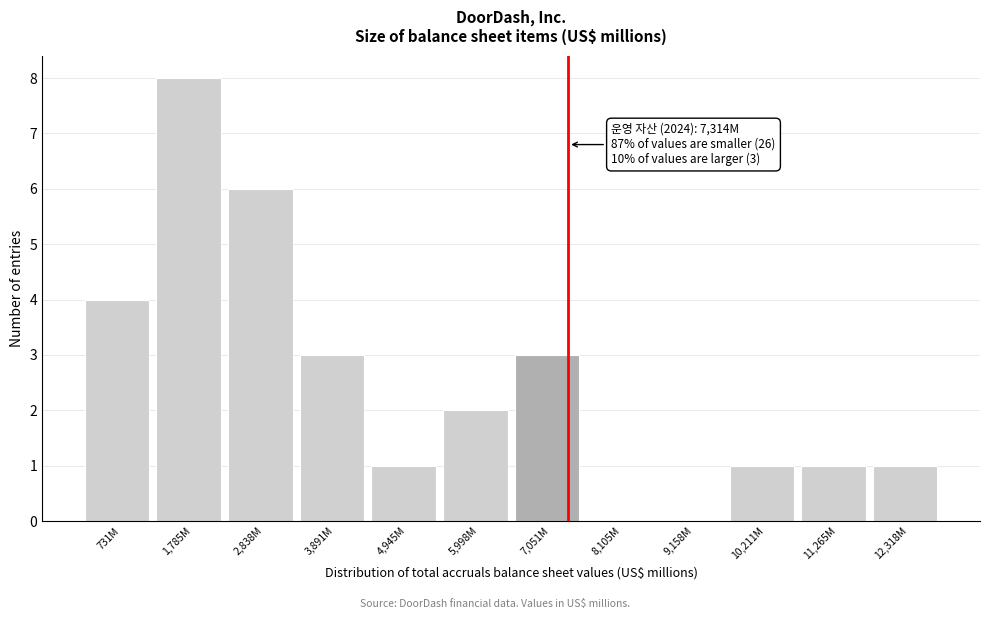

Reading left to right, list all the values displayed in this chart.

731M=4	1,785M=8	2,838M=6	3,891M=3	4,945M=1	5,998M=2	7,051M=3	8,105M=0	9,158M=0	10,211M=1	11,265M=1	12,318M=1